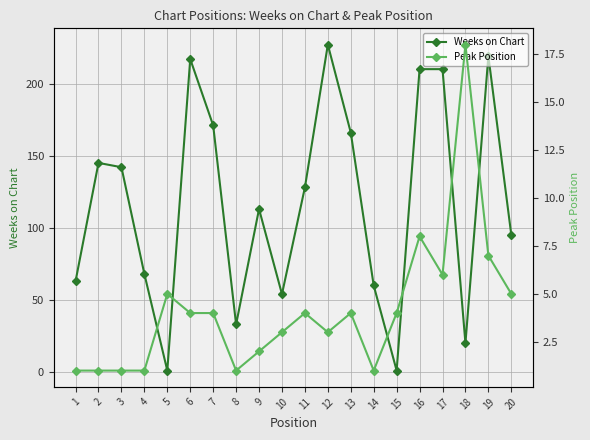

What is the difference between the Peak Position values at 9 and 6?

2